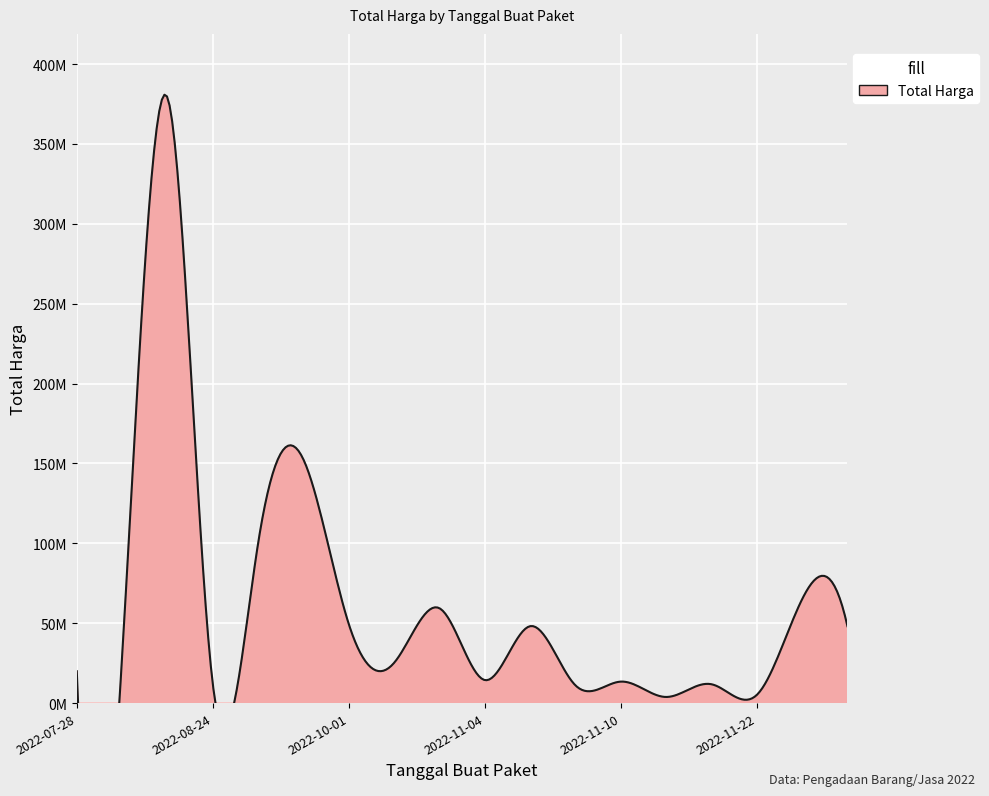

The chart shows a value of 18882376 at 2022-11-10. True or false?

False